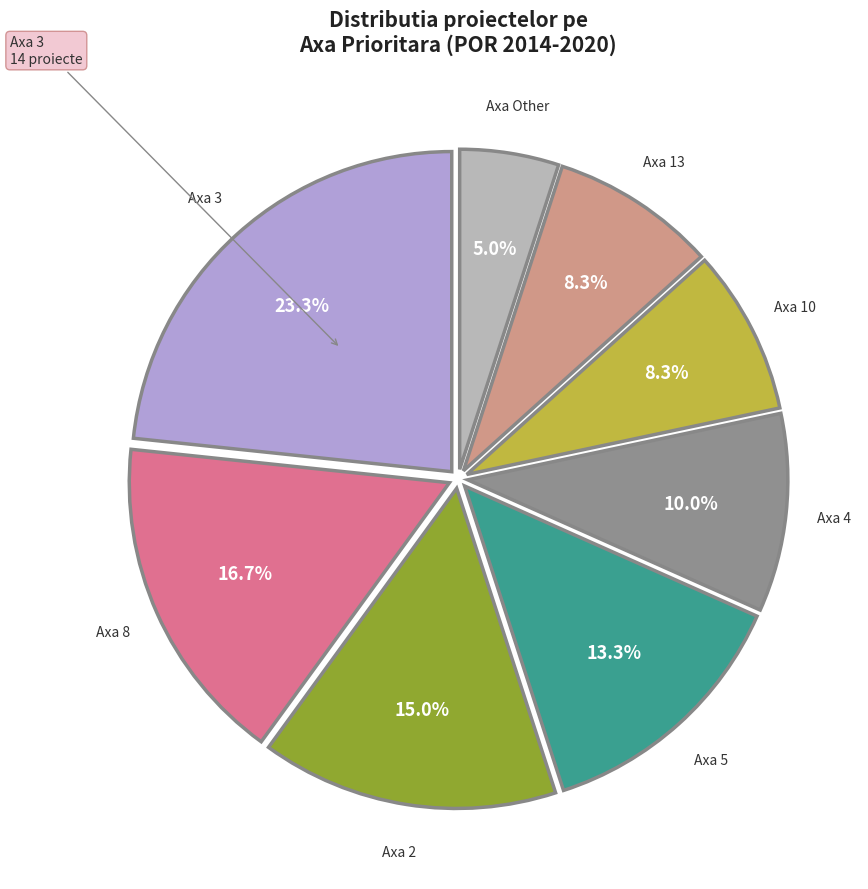

Is there a majority slice in this chart?

No